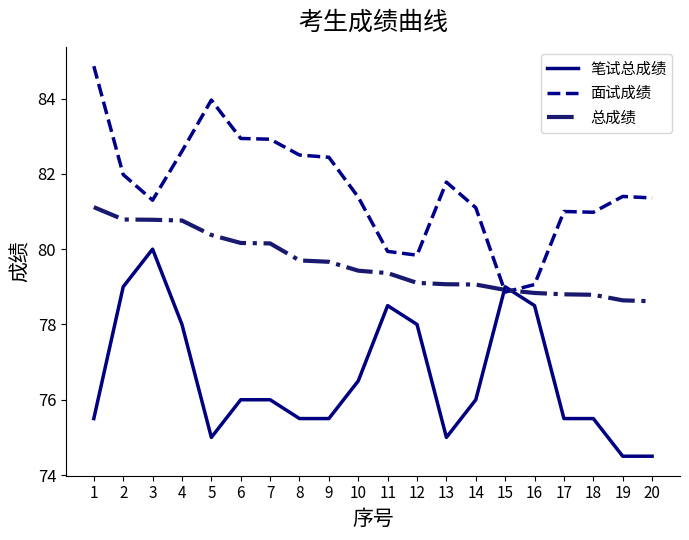

List the series in order of their peak value, lowest first.

笔试总成绩, 总成绩, 面试成绩